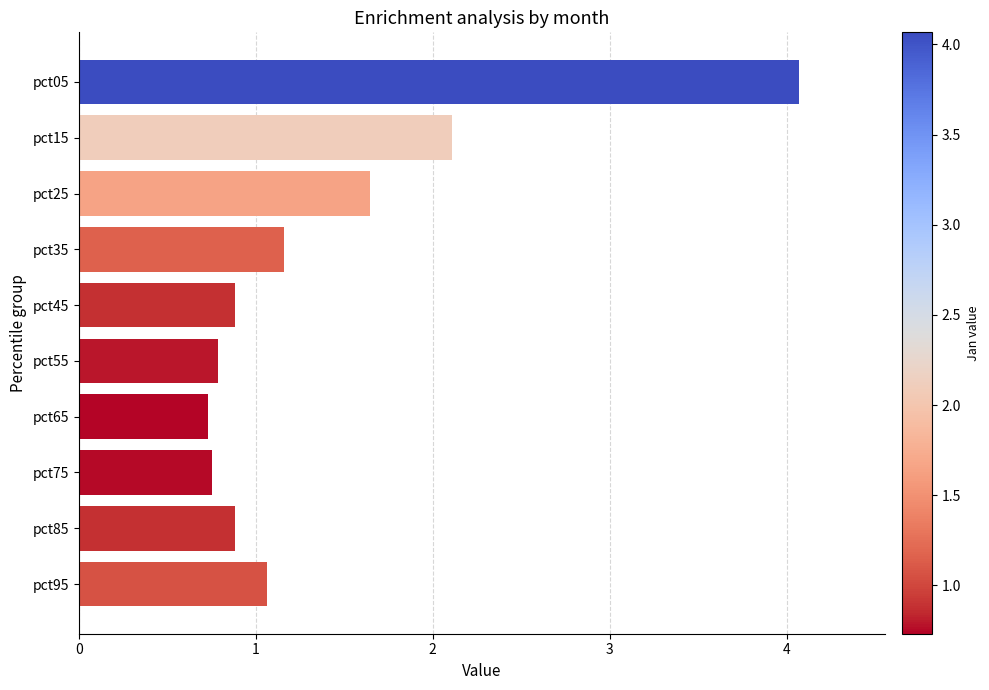

How many data points are less than 1?

5